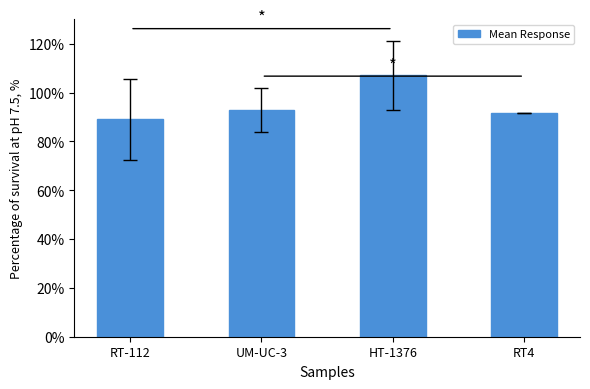

Does the chart contain stacked bars?

No